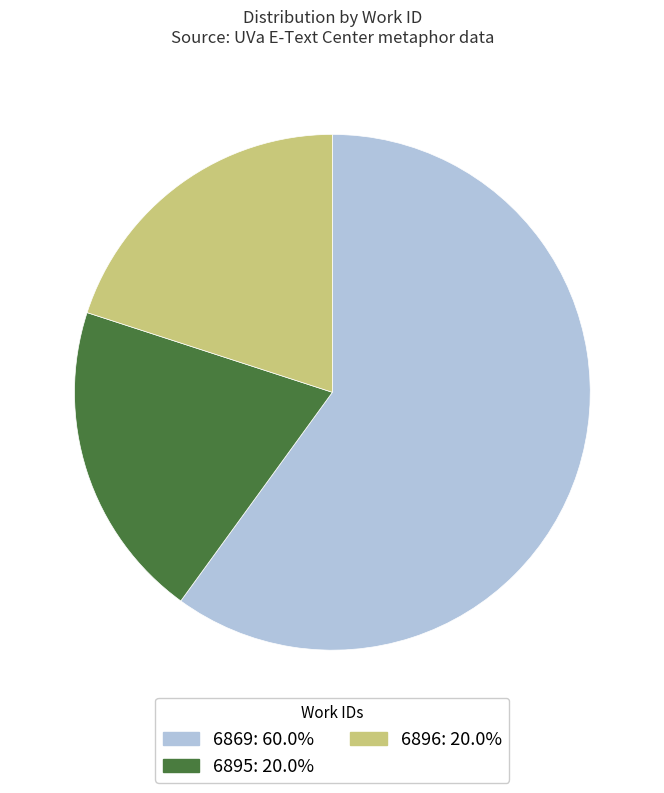

Count the number of slices in the pie.

3